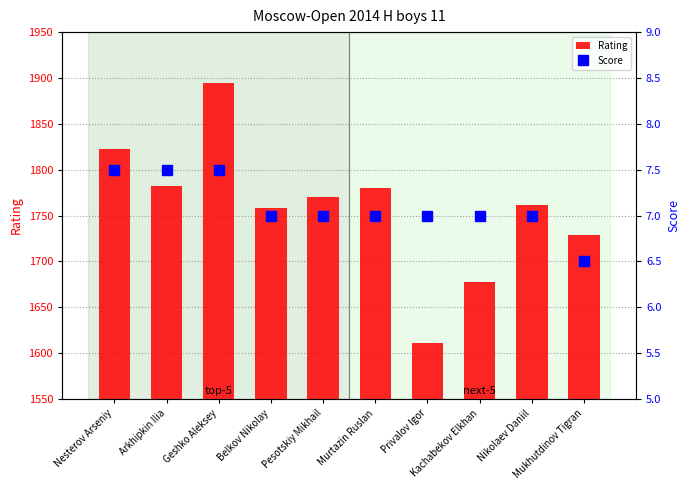

What is the difference between the second highest and second lowest values in the Score series?

0.5